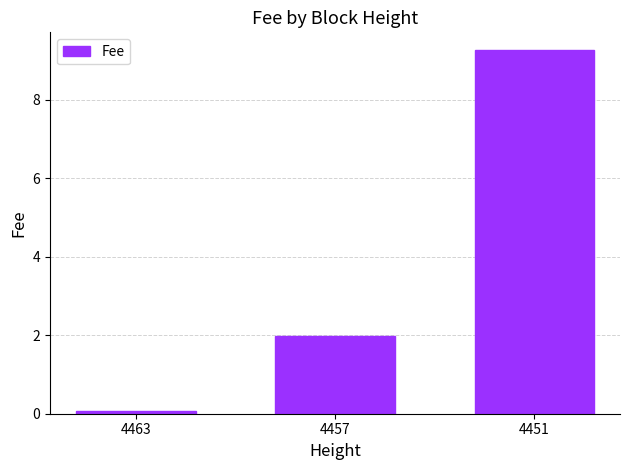

Which has a higher value, 4463 or 4451?

4451